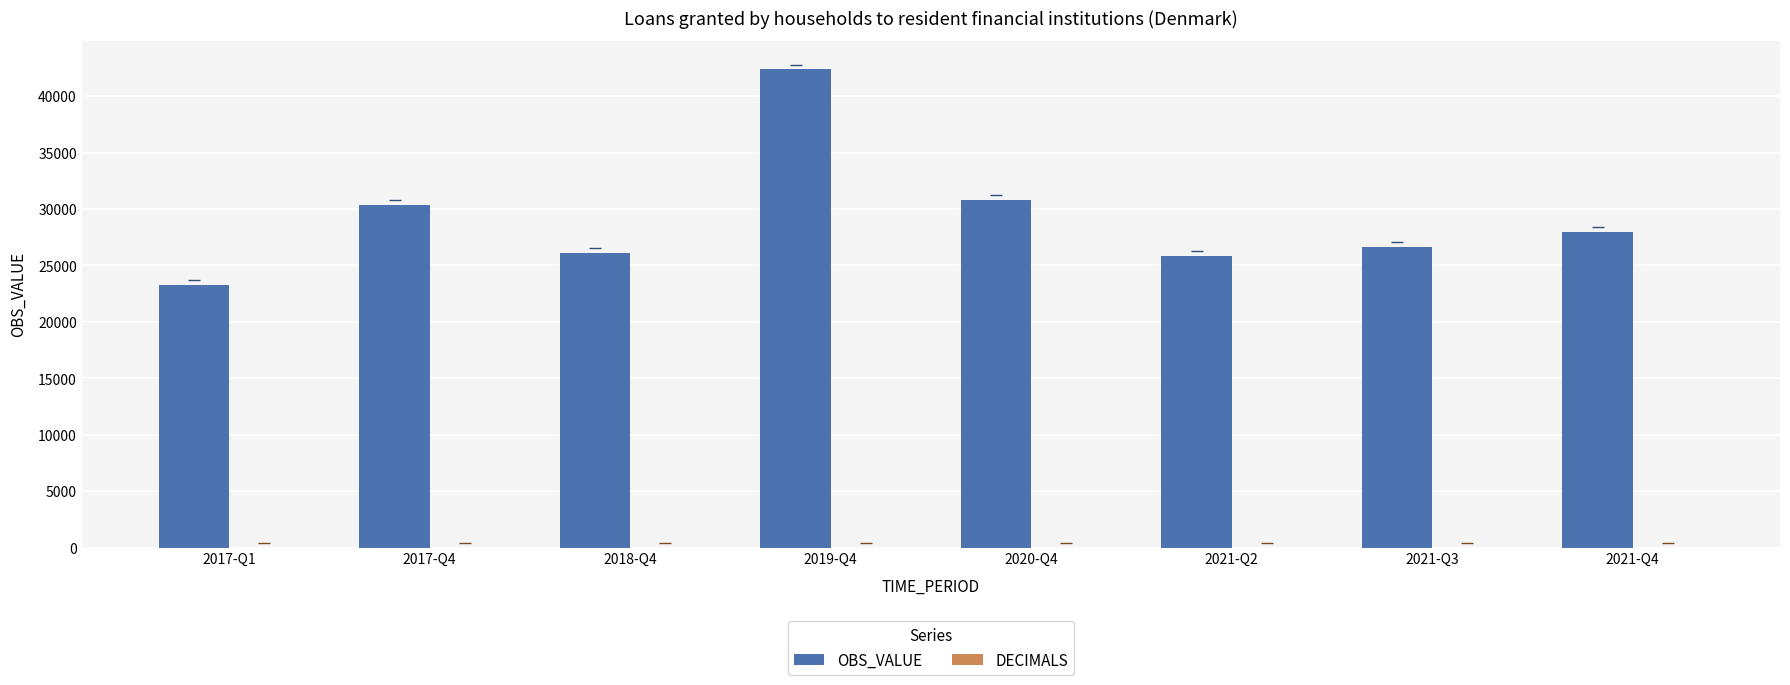

What is the total value across all series at 2017-Q4?

30386